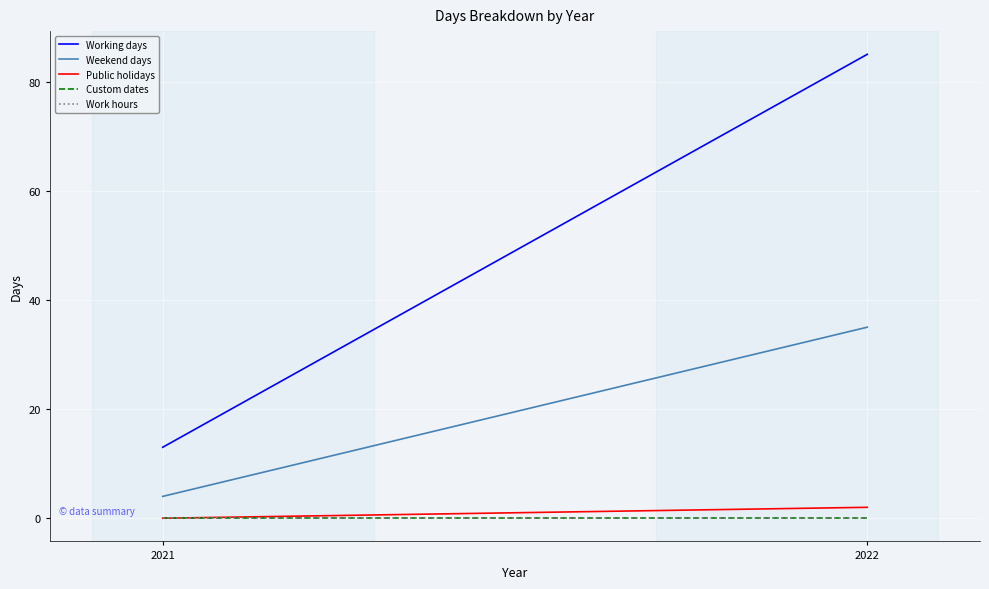

Which series changed the most between 2021 and 2022?

Working days